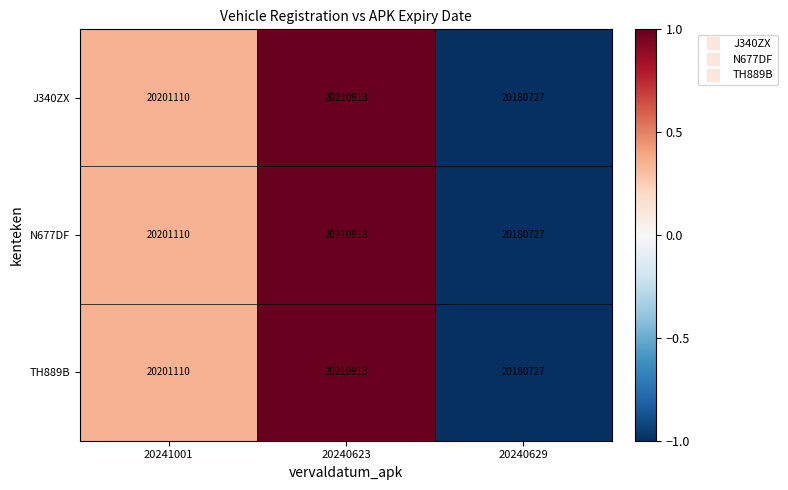

What is the sum of the TH889B values at 20241001 and 20240629?

40381837